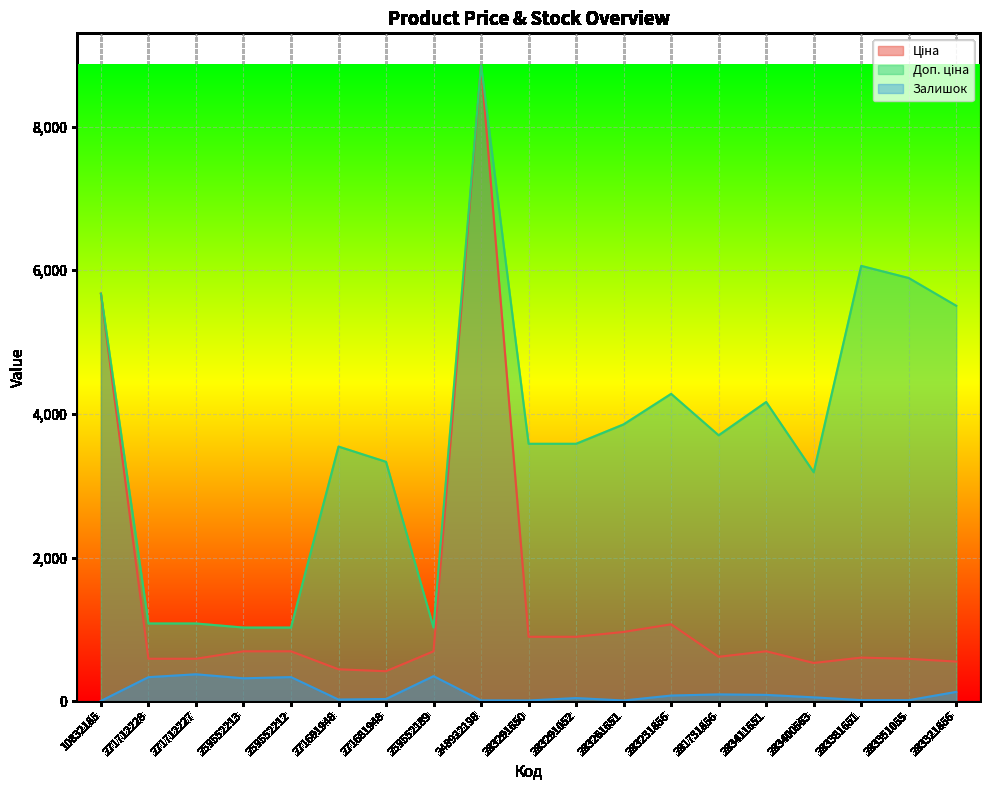

In Ціна, how many points are lower than both neighbors (excluding endpoints)?

3